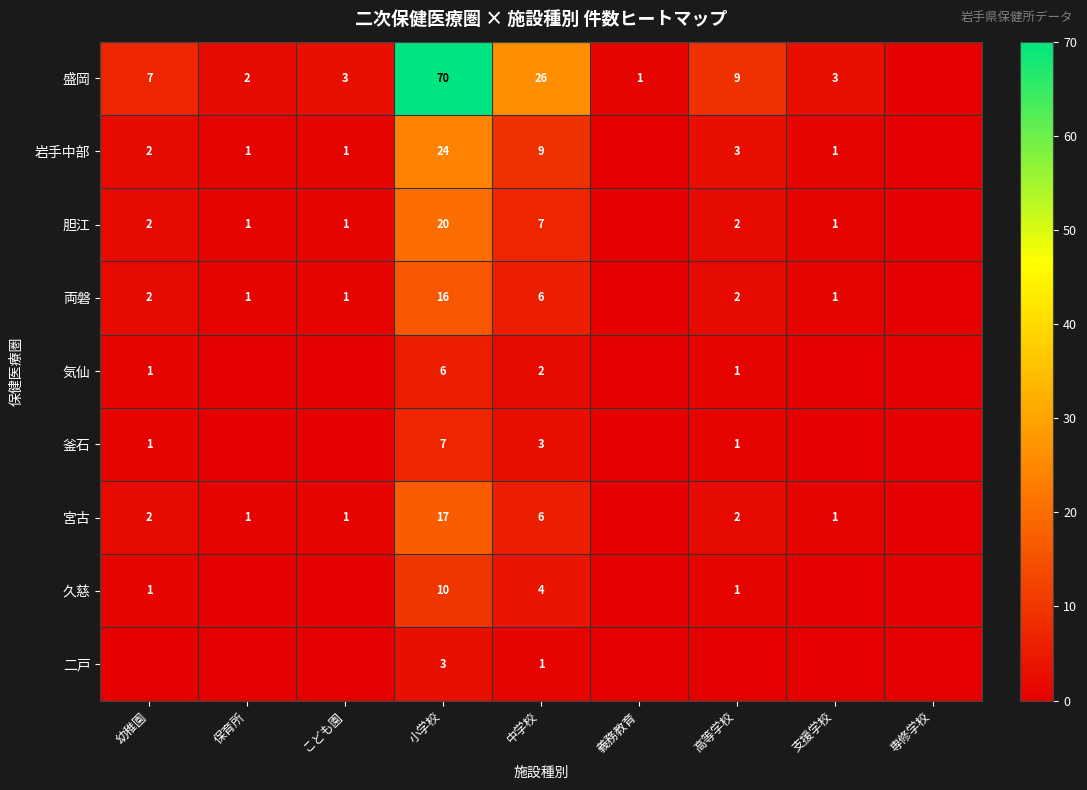

The value of 盛岡 at こども園 is 3. True or false?

True